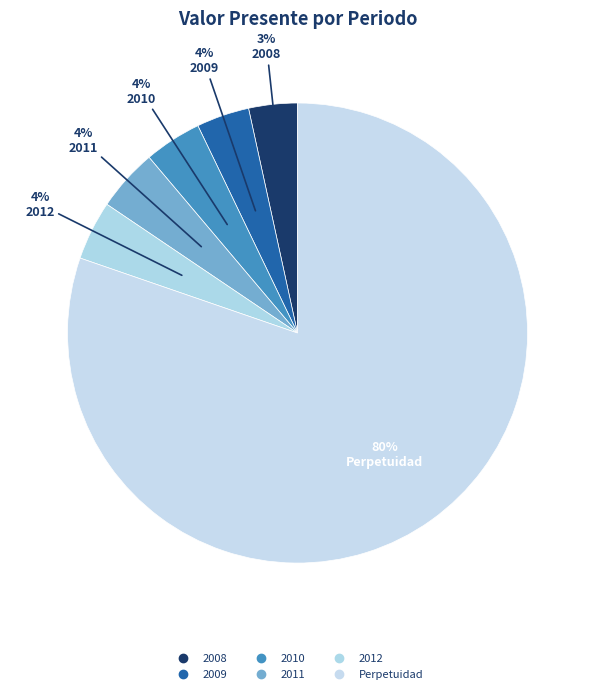

Is it true that 2010 is 1% of the pie?

False